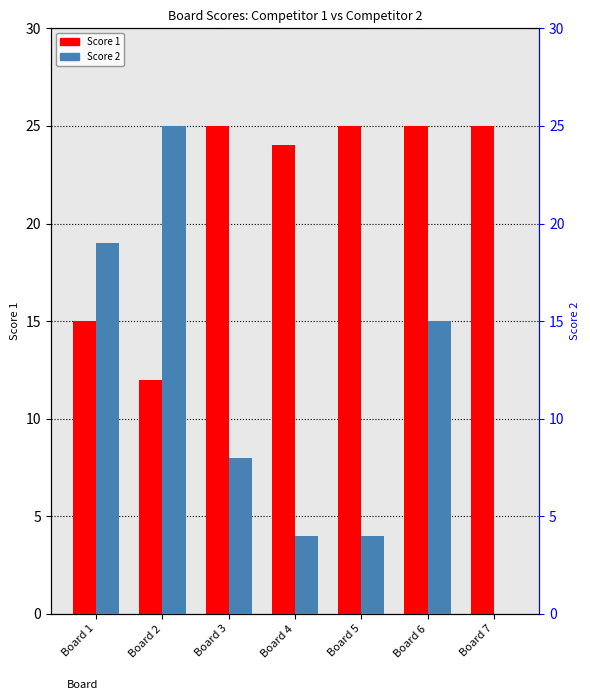

Reading right to left, extract all data points from this chart.

Score 1: 25	25	25	24	25	12	15
Score 2: 0	15	4	4	8	25	19